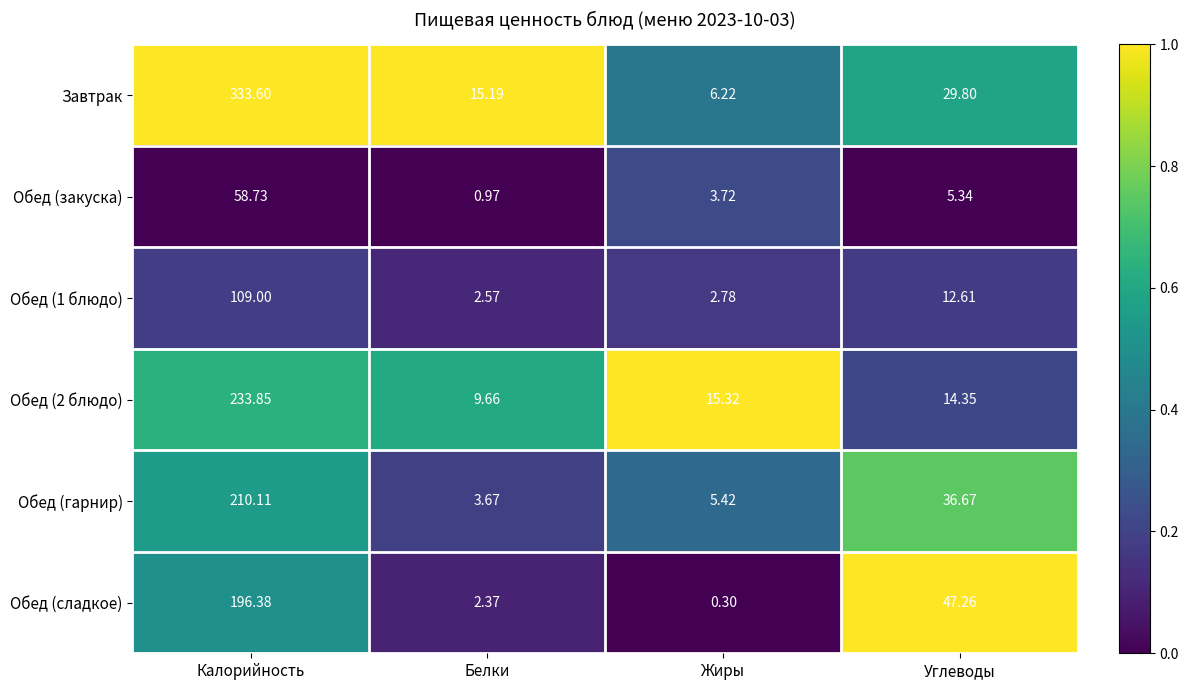

Rank the categories by Обед (1 блюдо) value from lowest to highest.

Белки, Жиры, Углеводы, Калорийность